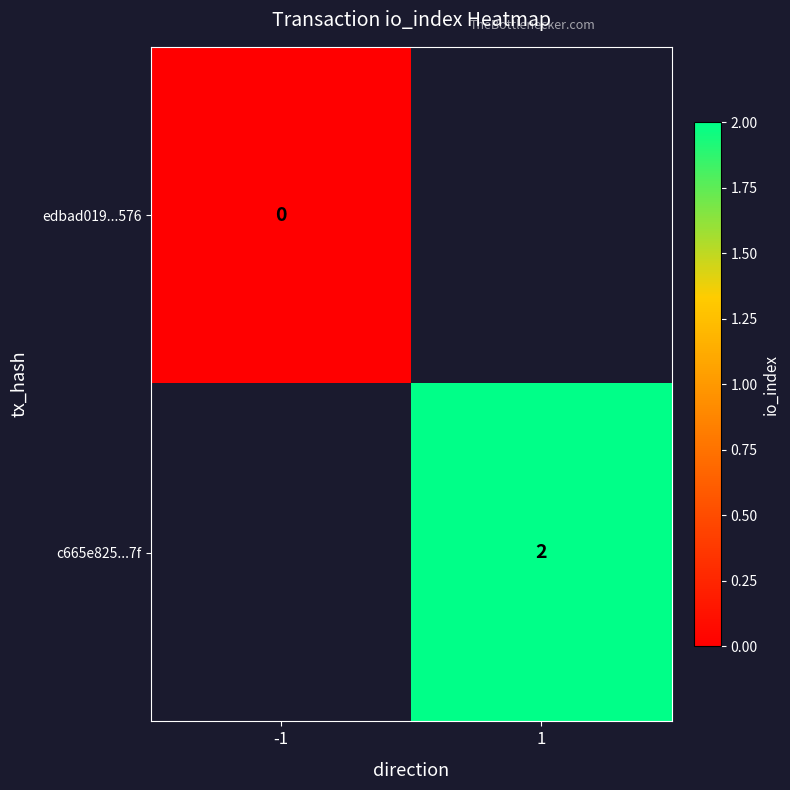

The c665e825...7f series shows 2 at 1. True or false?

True